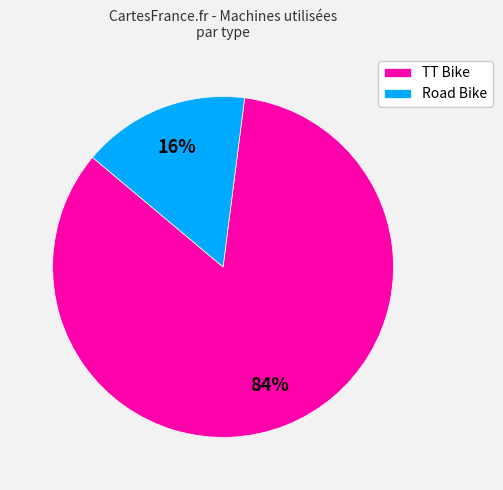

To the nearest percent, what percentage of the pie is Road Bike?

16%